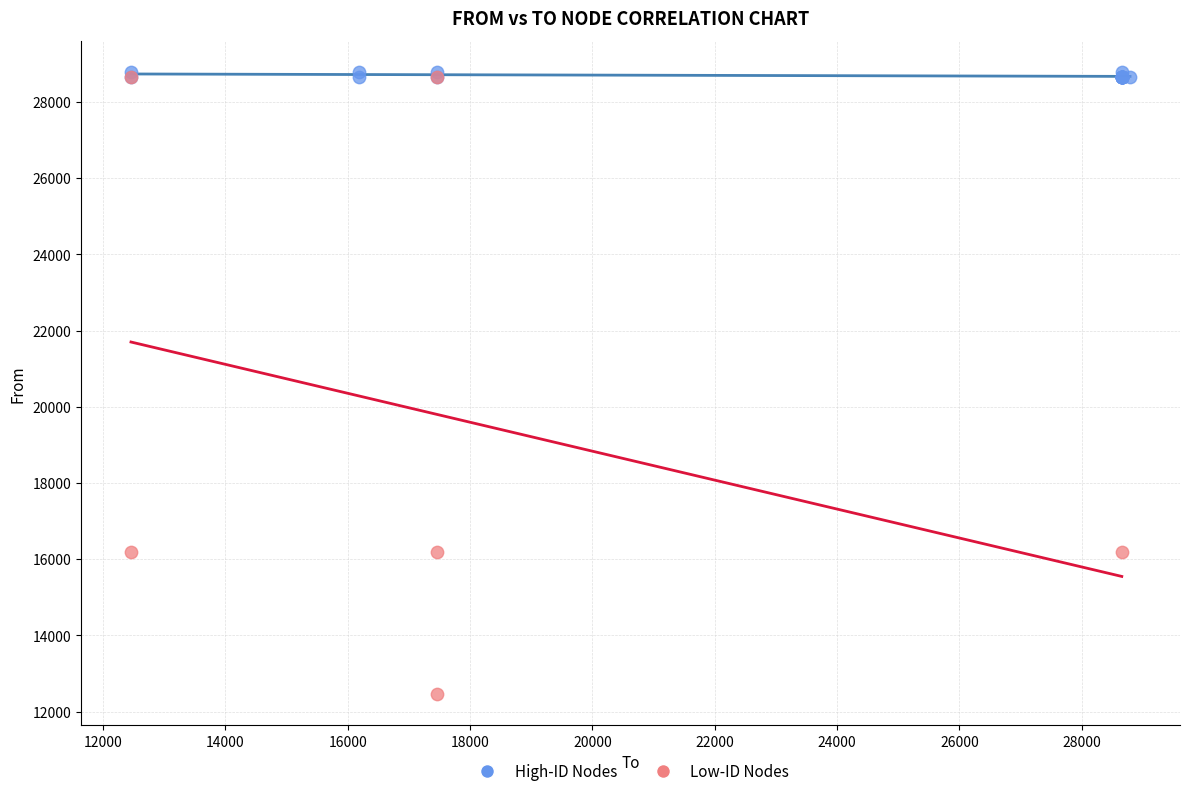

Which series contains the lowest Y value?

Low-ID Nodes